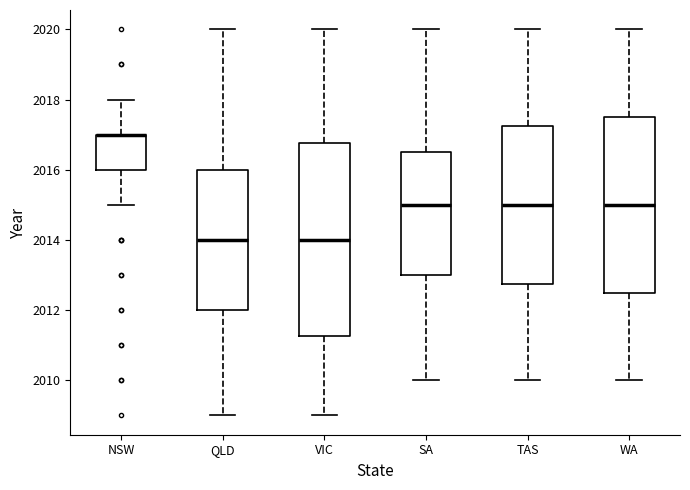

Reading left to right, read every box against the y-axis: the position of its median line, the range the box covers, and the ends of its whiskers. The values are not printed on the chart, so give them approximately, as read against the axis.

NSW: median 2017.0 (drawn on the box's upper edge), box 2016.0 to 2017.0, whiskers 2015.0 to 2018.0
QLD: median 2014.0, box 2012.0 to 2016.0, whiskers 2009.0 to 2020.0
VIC: median 2014.0, box 2011.2 to 2016.8, whiskers 2009.0 to 2020.0
SA: median 2015.0, box 2013.0 to 2016.6, whiskers 2010.0 to 2020.0
TAS: median 2015.0, box 2012.8 to 2017.2, whiskers 2010.0 to 2020.0
WA: median 2015.0, box 2012.6 to 2017.6, whiskers 2010.0 to 2020.0